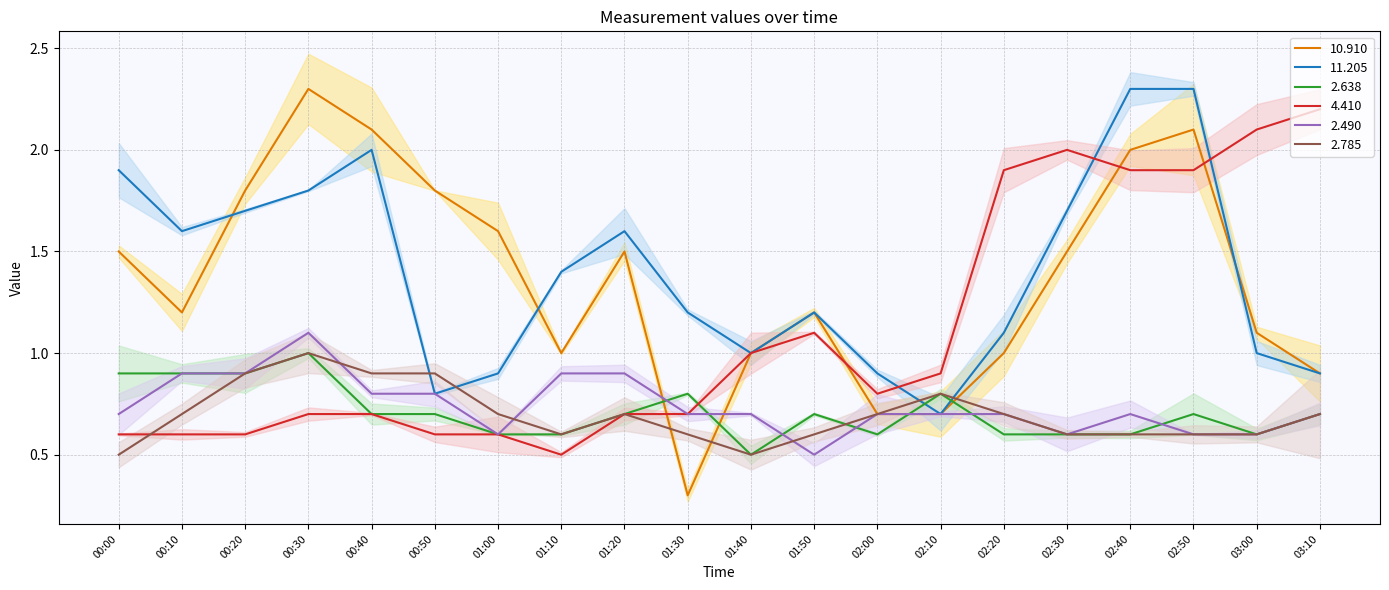

List the series in order of their peak value, highest first.

10.910, 11.205, 4.410, 2.490, 2.638, 2.785